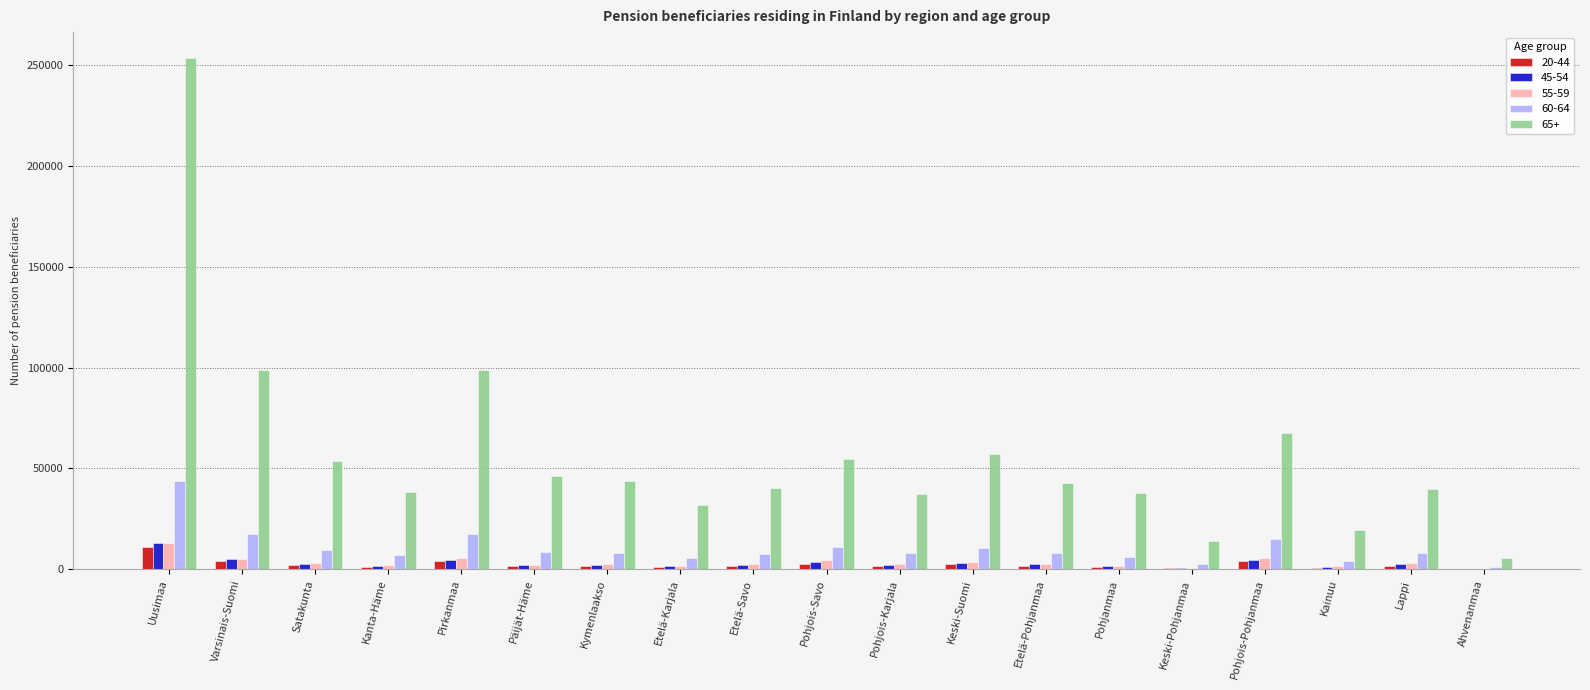

Is the value of 45-54 at Varsinais-Suomi greater than the value of 65+ at Satakunta?

No